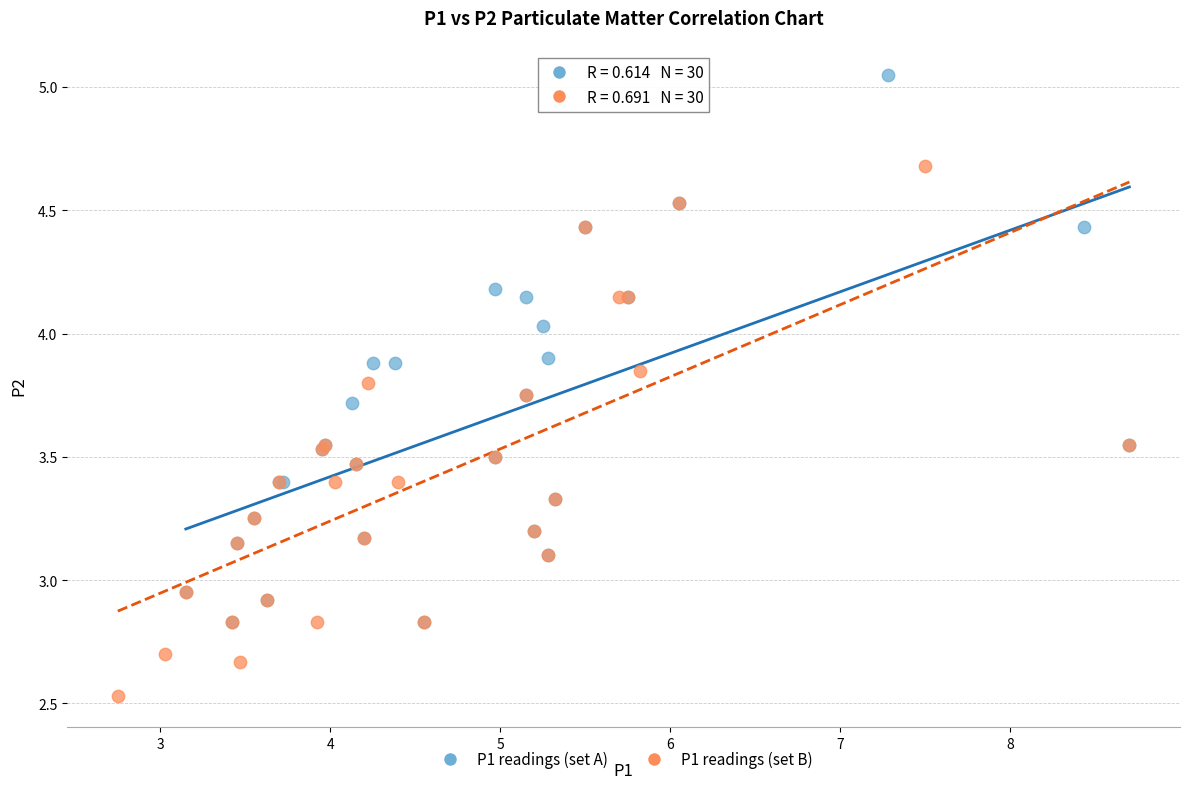

Which series has the widest spread of Y values?

P1 readings (set A)